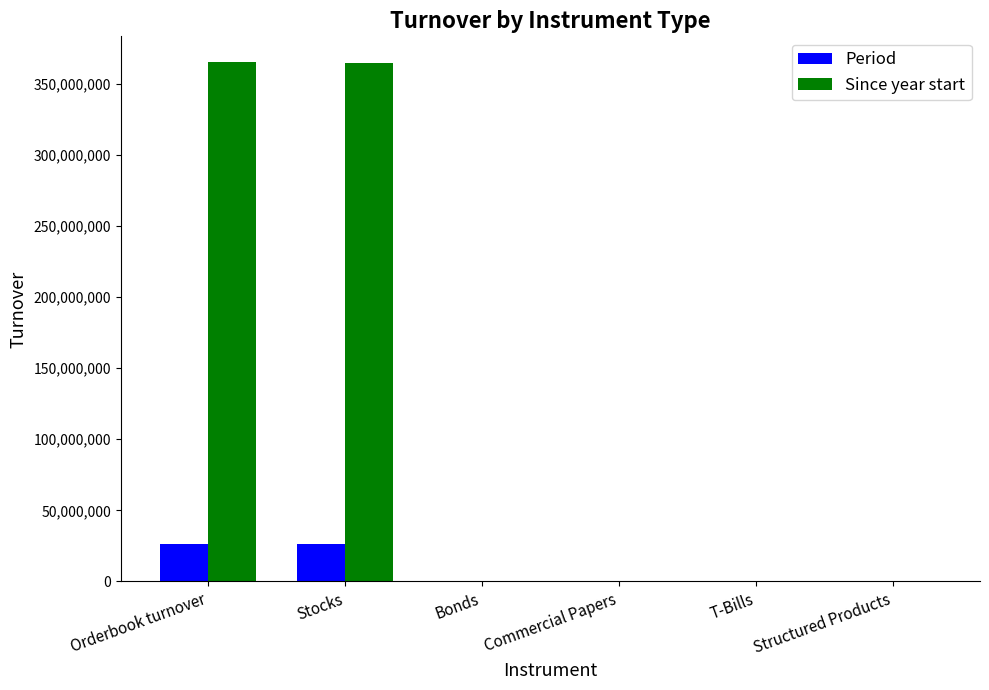

The Since year start series shows 0.0 at Commercial Papers. True or false?

True